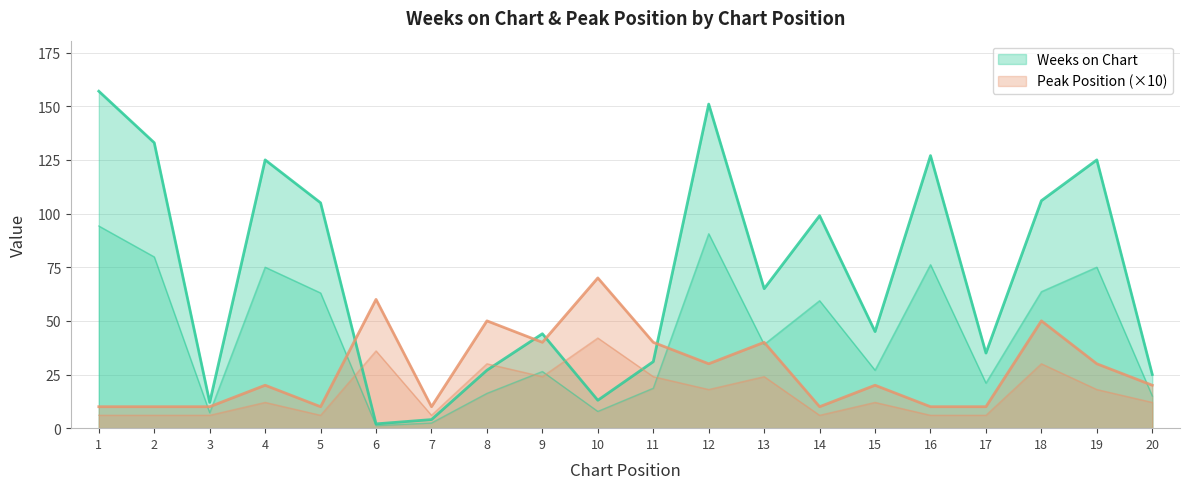

What is the value of the Peak Position point at the 3rd from the left?

10